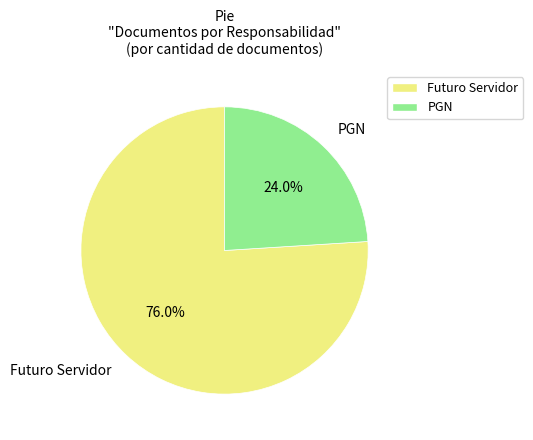

Is it true that Futuro Servidor is 64% of the pie?

False